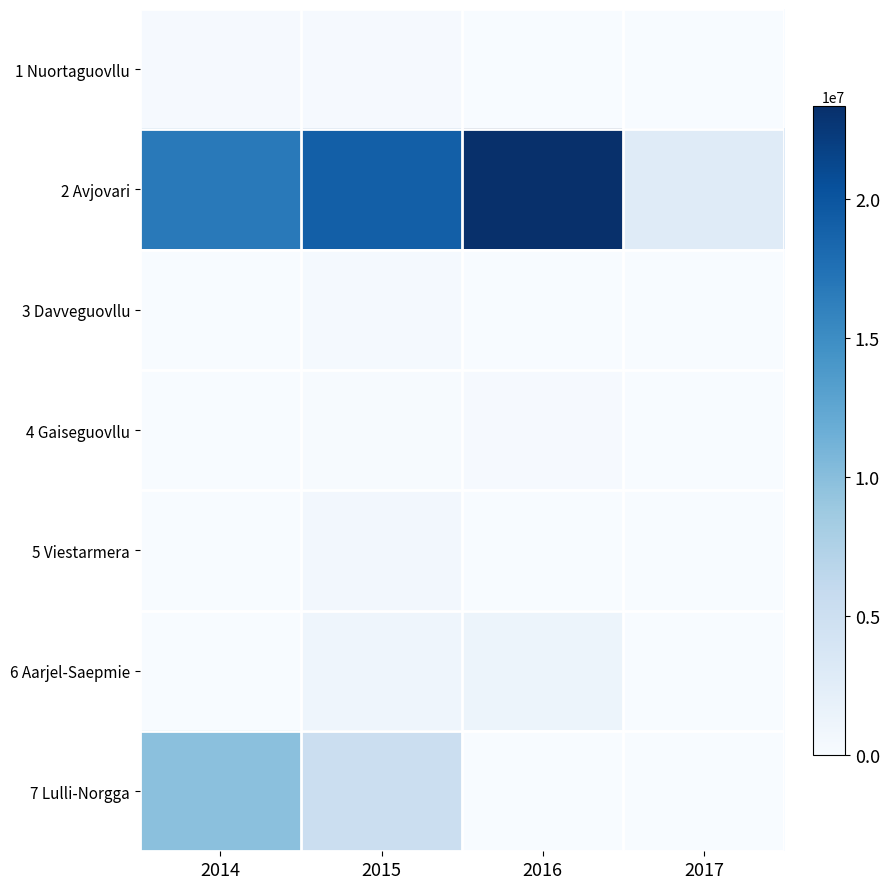

Reading right to left, extract all data points from this chart.

1 Nuortaguovllu: 2017=0	2016=55000	2015=251000	2014=253400
2 Avjovari: 2017=2826000	2016=23362900	2015=19130600	2014=16721500
3 Davveguovllu: 2017=0	2016=5000	2015=320000	2014=0
4 Gaiseguovllu: 2017=0	2016=220000	2015=100000	2014=0
5 Viestarmera: 2017=0	2016=13377	2015=568000	2014=0
6 Aarjel-Saepmie: 2017=0	2016=1235000	2015=1061200	2014=0
7 Lulli-Norgga: 2017=0	2016=0	2015=5198400	2014=9795000